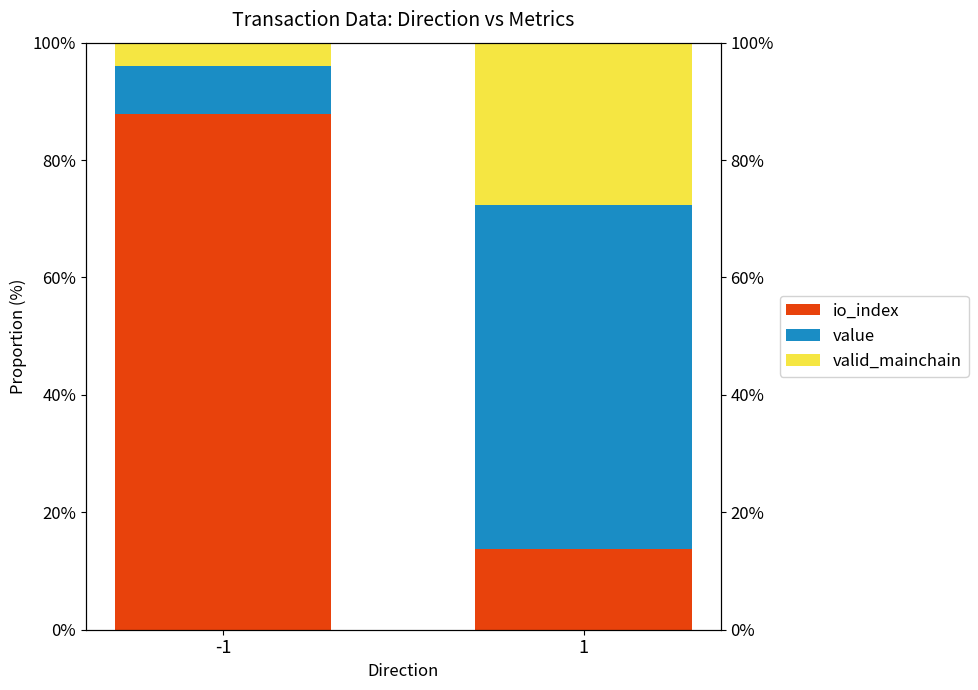

Which series changed the most between -1 and 1?

io_index